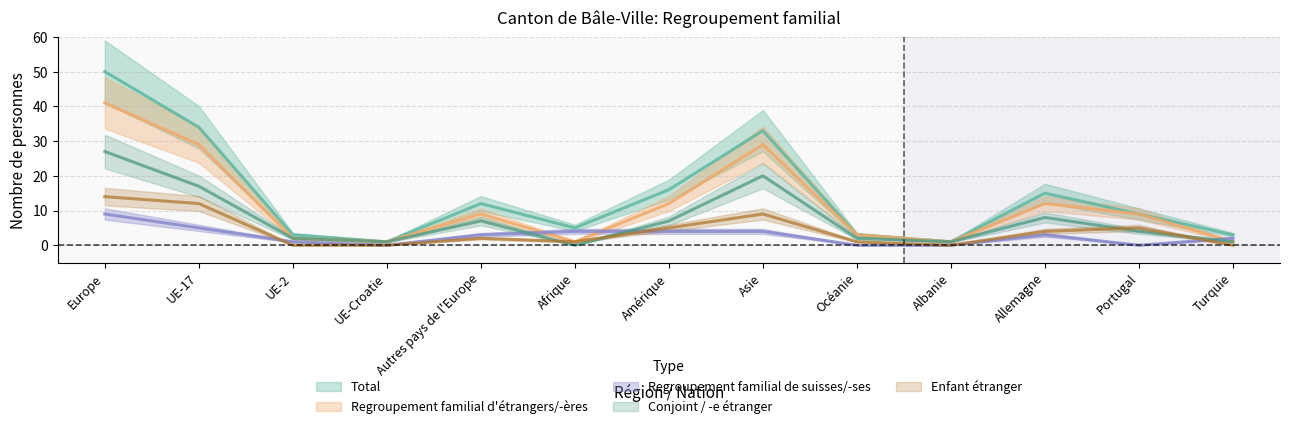

List the labels in order of Total value, smallest first.

UE-Croatie, Albanie, UE-2, Océanie, Turquie, Afrique, Portugal, Autres pays de l'Europe, Allemagne, Amérique, Asie, UE-17, Europe